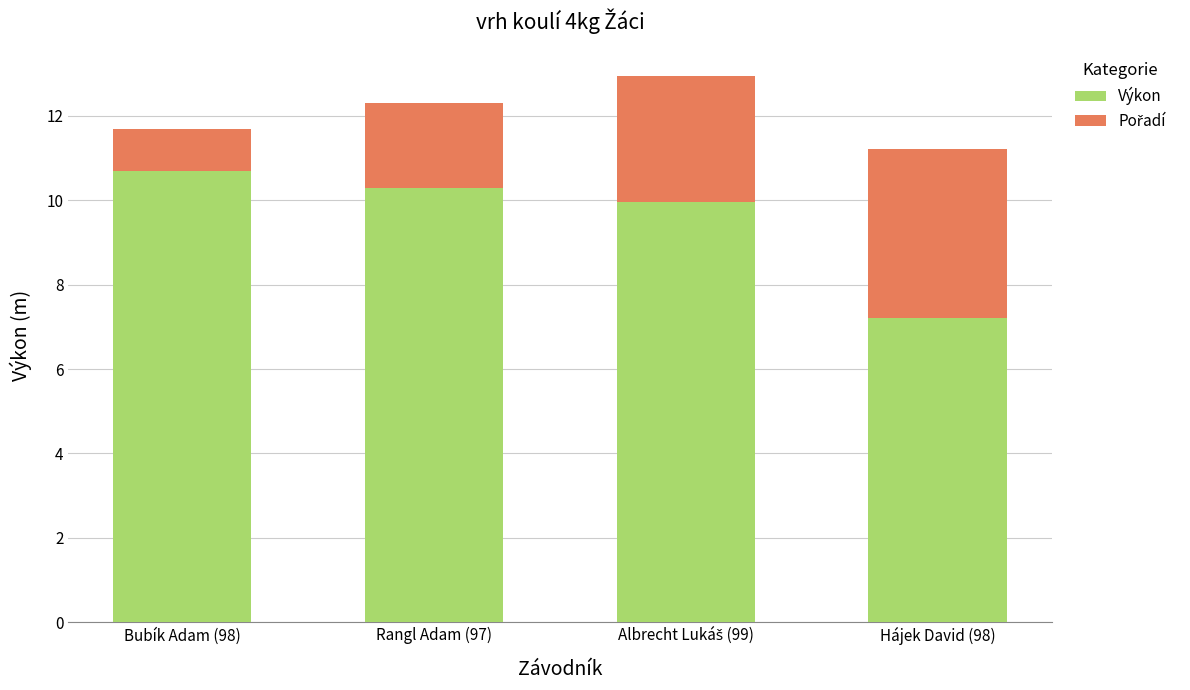

The value of Výkon at Hájek David (98) is 3.8. True or false?

False